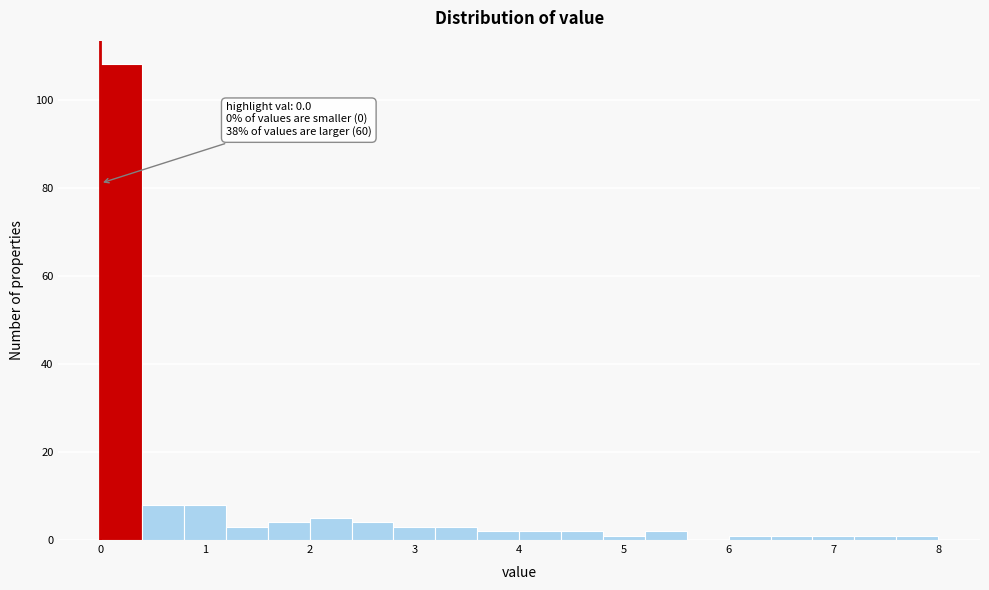

Which range on the x-axis has the tallest bar?

0.0 to 0.4